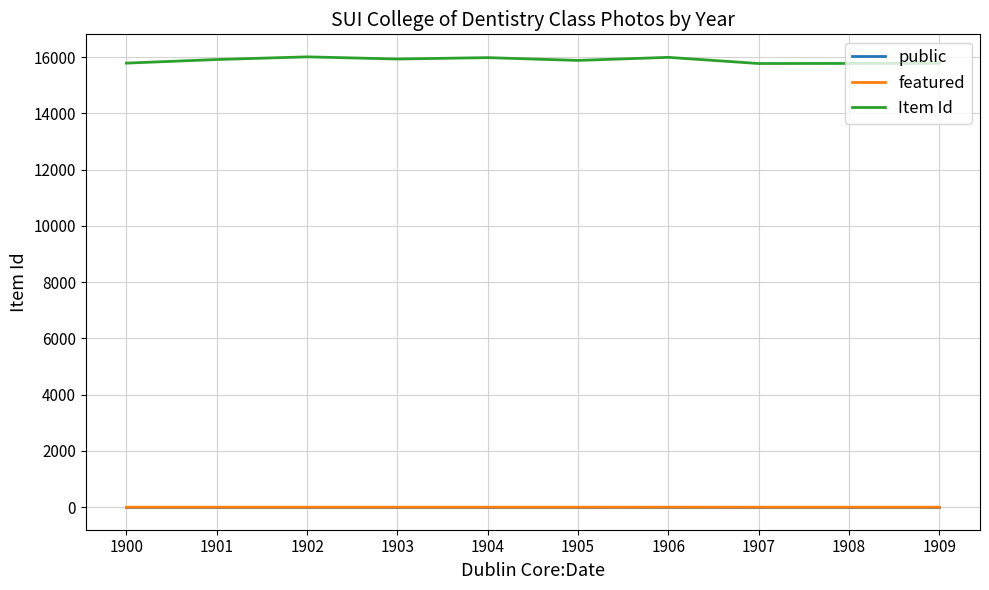

Which series has the largest range (max minus min)?

Item Id